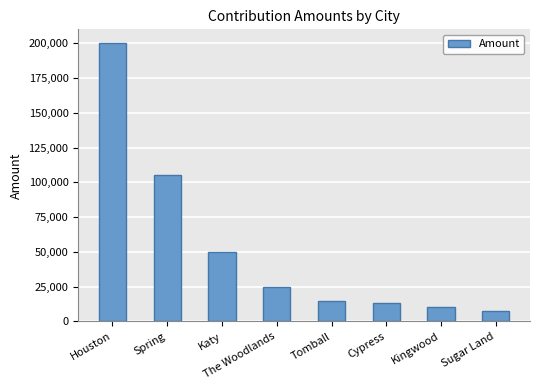

What is the ratio of the value at Cypress to the value at Kingwood?

1.3